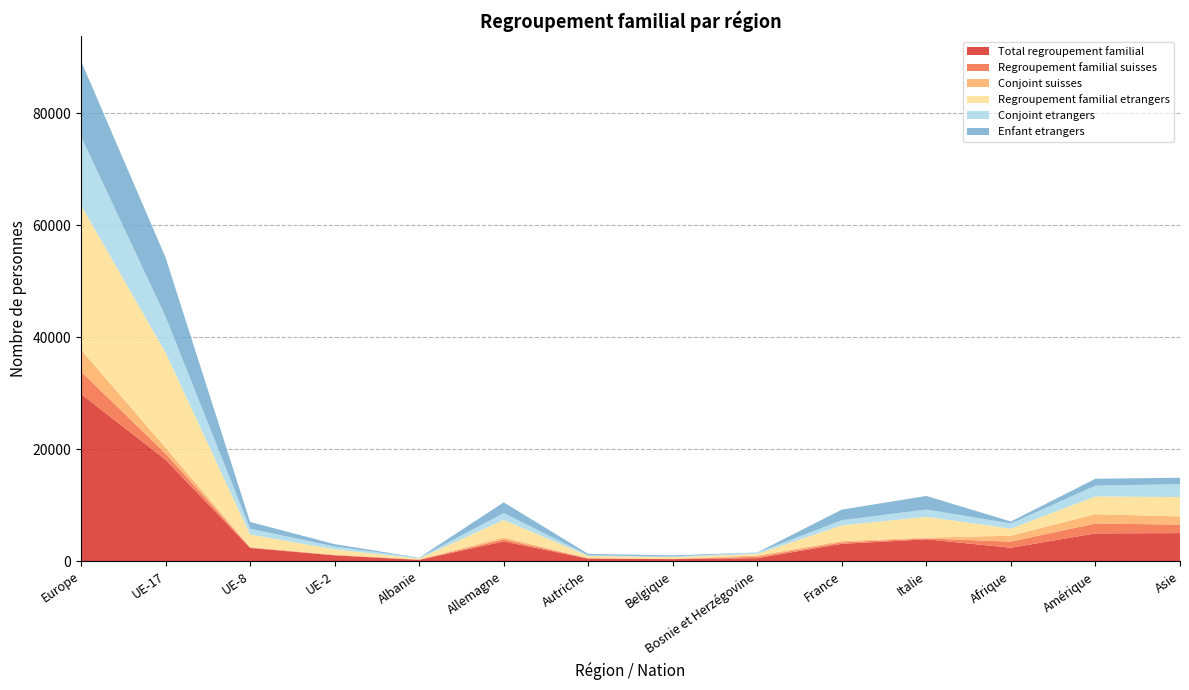

Reading left to right, what are all the values shown in this chart?

Total regroupement familial: 29845	18102	2330	1006	197	3501	422	338	512	3067	3879	2367	4934	4983
Regroupement familial suisses: 4009	1100	81	69	47	352	61	20	243	259	149	1102	1764	1523
Conjoint suisses: 3888	1048	78	66	47	338	58	20	236	246	139	1057	1674	1461
Regroupement familial etrangers: 25836	17002	2249	937	150	3149	361	318	269	2808	3730	1265	3170	3460
Conjoint etrangers: 12309	6415	1036	507	138	1226	124	105	232	919	1303	921	1926	2306
Enfant etrangers: 13462	10570	1208	424	12	1917	237	212	33	1889	2423	343	1231	1143